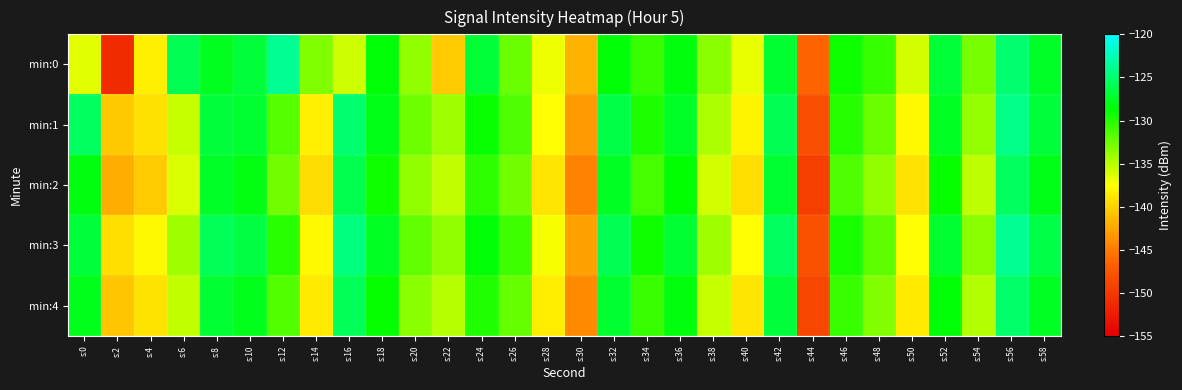

Reading left to right, list all the values displayed in this chart.

min:0: s:0=-136.5	s:2=-151.2	s:4=-138.4	s:6=-126.0	s:8=-127.7	s:10=-126.7	s:12=-123.7	s:14=-133.2	s:16=-135.8	s:18=-128.6	s:20=-133.7	s:22=-140.5	s:24=-126.9	s:26=-132.3	s:28=-136.9	s:30=-141.8	s:32=-128.5	s:34=-130.7	s:36=-128.3	s:38=-133.5	s:40=-136.8	s:42=-127.1	s:44=-146.5	s:46=-129.2	s:48=-130.5	s:50=-135.9	s:52=-126.9	s:54=-132.8	s:56=-125.0	s:58=-127.5
min:1: s:0=-125.5	s:2=-140.6	s:4=-139.2	s:6=-135.6	s:8=-126.8	s:10=-127.2	s:12=-131.6	s:14=-138.4	s:16=-125.0	s:18=-128.0	s:20=-132.5	s:22=-134.2	s:24=-129.1	s:26=-131.4	s:28=-137.6	s:30=-143.2	s:32=-126.3	s:34=-129.8	s:36=-127.5	s:38=-134.7	s:40=-138.1	s:42=-125.9	s:44=-148.3	s:46=-130.1	s:48=-132.4	s:50=-137.8	s:52=-127.6	s:54=-133.9	s:56=-124.2	s:58=-126.7
min:2: s:0=-128.3	s:2=-142.1	s:4=-140.5	s:6=-136.2	s:8=-127.4	s:10=-128.1	s:12=-132.7	s:14=-139.5	s:16=-126.1	s:18=-129.2	s:20=-133.8	s:22=-135.4	s:24=-130.3	s:26=-132.6	s:28=-138.9	s:30=-144.5	s:32=-127.6	s:34=-131.1	s:36=-128.8	s:38=-135.9	s:40=-139.3	s:42=-127.2	s:44=-149.6	s:46=-131.4	s:48=-133.7	s:50=-139.1	s:52=-128.9	s:54=-135.2	s:56=-125.5	s:58=-128.0
min:3: s:0=-126.7	s:2=-139.4	s:4=-137.8	s:6=-134.1	s:8=-125.8	s:10=-126.5	s:12=-130.2	s:14=-137.9	s:16=-124.5	s:18=-127.6	s:20=-132.1	s:22=-133.7	s:24=-128.6	s:26=-130.9	s:28=-137.2	s:30=-142.8	s:32=-125.9	s:34=-129.4	s:36=-127.1	s:38=-134.2	s:40=-137.6	s:42=-125.5	s:44=-147.9	s:46=-129.7	s:48=-132.0	s:50=-137.4	s:52=-127.2	s:54=-133.5	s:56=-123.8	s:58=-126.3
min:4: s:0=-127.9	s:2=-140.7	s:4=-139.1	s:6=-135.4	s:8=-127.1	s:10=-127.8	s:12=-131.5	s:14=-138.7	s:16=-125.8	s:18=-128.9	s:20=-133.4	s:22=-135.0	s:24=-129.9	s:26=-132.2	s:28=-138.5	s:30=-144.1	s:32=-127.2	s:34=-130.7	s:36=-128.4	s:38=-135.5	s:40=-138.9	s:42=-126.8	s:44=-148.9	s:46=-130.7	s:48=-133.2	s:50=-138.7	s:52=-128.5	s:54=-134.8	s:56=-125.1	s:58=-127.6